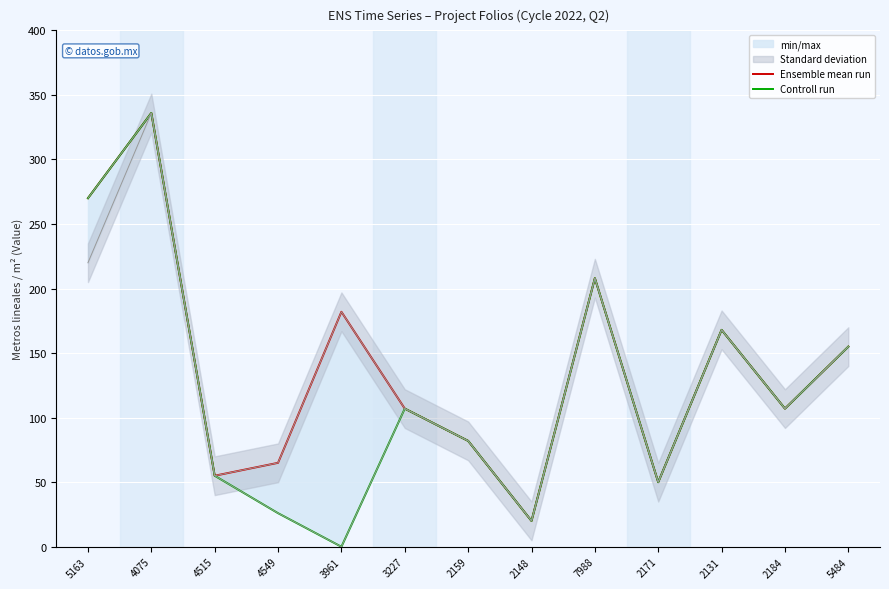

What position from the left is 2159?

7